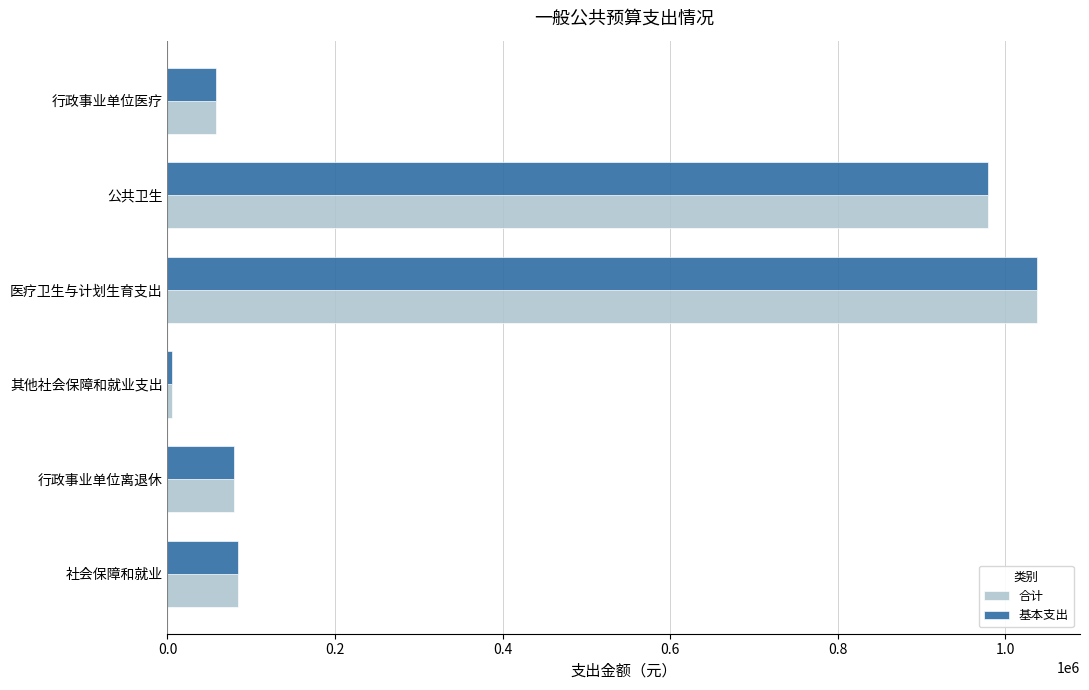

What is the average value of the 合计 series?

373726.5